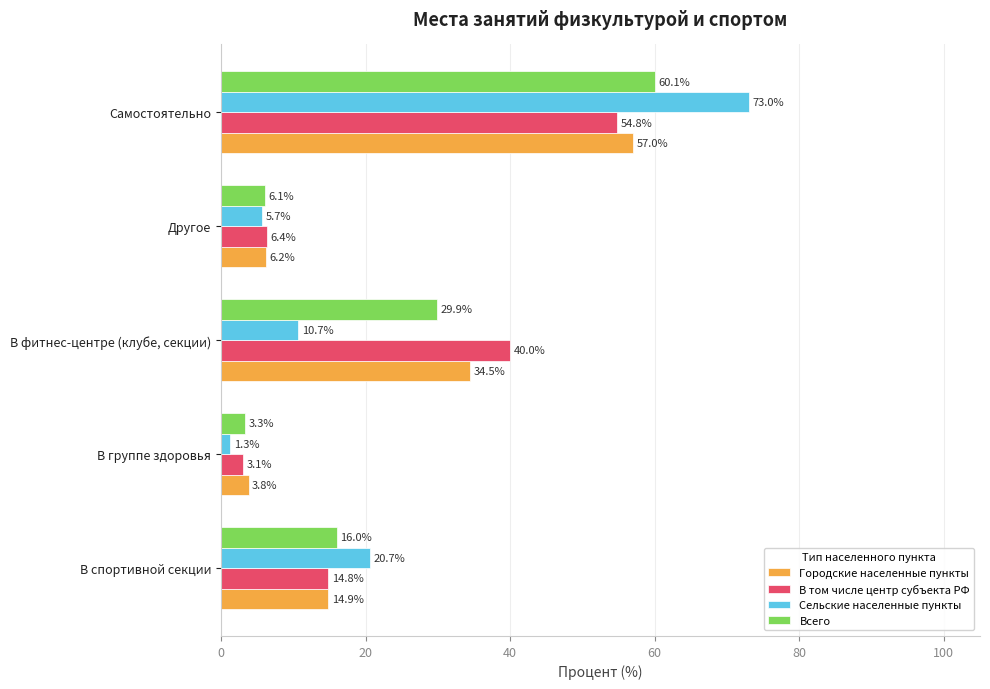

What is the minimum value shown in the chart?

1.3